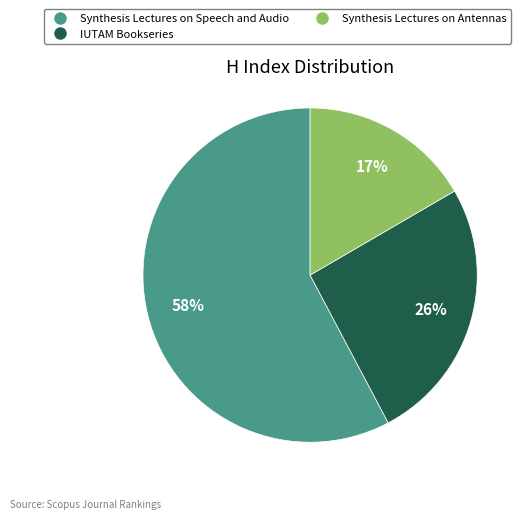

True or false: IUTAM Bookseries accounts for 26% of the total.

True